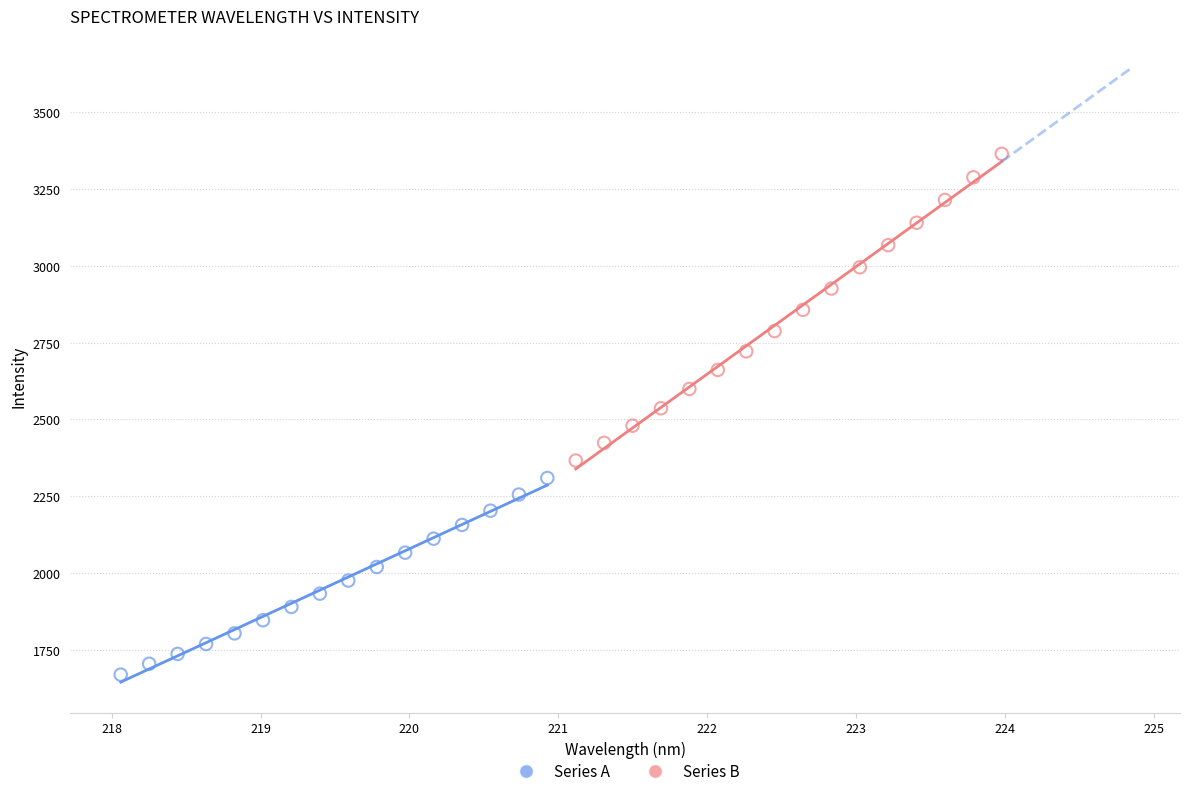

What are all the series names shown in the legend?

Series A, Series B